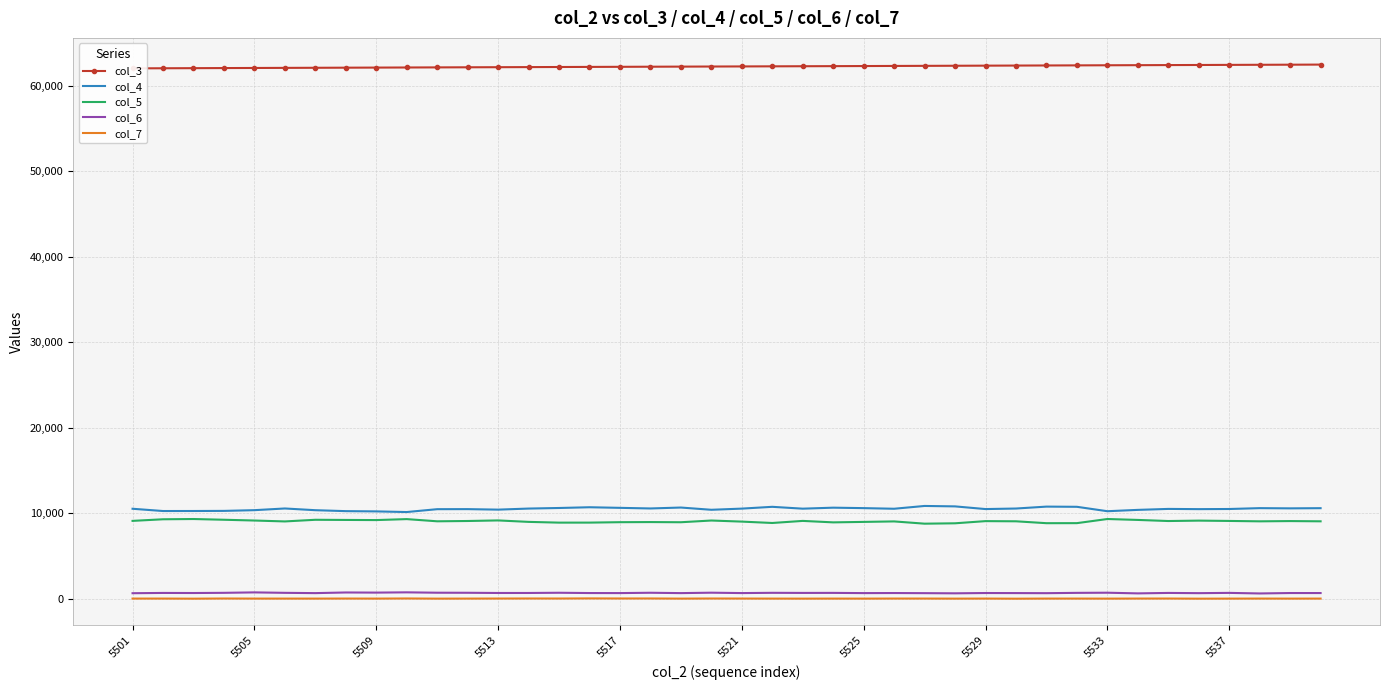

Reading left to right, list all the values displayed in this chart.

col_3: 62042	62053	62064	62076	62087	62098	62109	62121	62132	62143	62155	62166	62177	62188	62200	62211	62222	62234	62245	62256	62267	62279	62290	62301	62312	62324	62335	62346	62358	62369	62380	62391	62403	62414	62425	62436	62448	62459	62470	62482
col_4: 10540	10275	10278	10291	10376	10573	10372	10262	10232	10157	10491	10497	10438	10563	10630	10717	10647	10575	10683	10421	10557	10767	10551	10667	10614	10541	10868	10818	10504	10567	10791	10769	10253	10409	10522	10496	10512	10612	10587	10608
col_5: 9123	9310	9340	9255	9164	9058	9251	9233	9217	9330	9074	9109	9176	9006	8918	8921	8970	8984	8964	9165	9038	8877	9120	8949	9003	9060	8796	8840	9094	9074	8853	8858	9341	9234	9106	9153	9116	9070	9100	9072
col_6: 664	696	687	709	760	708	675	750	735	766	722	715	691	692	717	684	679	717	676	725	680	710	698	702	677	685	671	652	686	679	669	705	722	645	697	671	702	636	685	683
col_7: 37	37	25	44	34	34	33	39	33	48	29	34	40	46	42	56	47	48	32	44	39	33	29	34	31	39	38	30	37	23	36	35	30	38	41	25	32	37	32	35